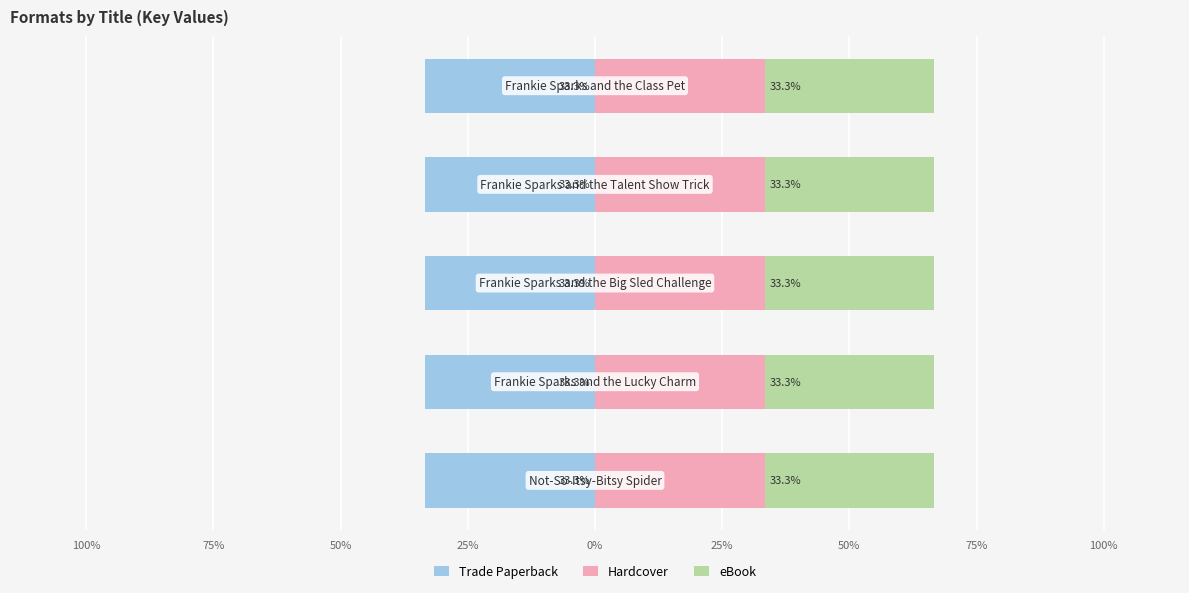

The Hardcover series shows 207621499 at Frankie Sparks and the Talent Show Trick. True or false?

False